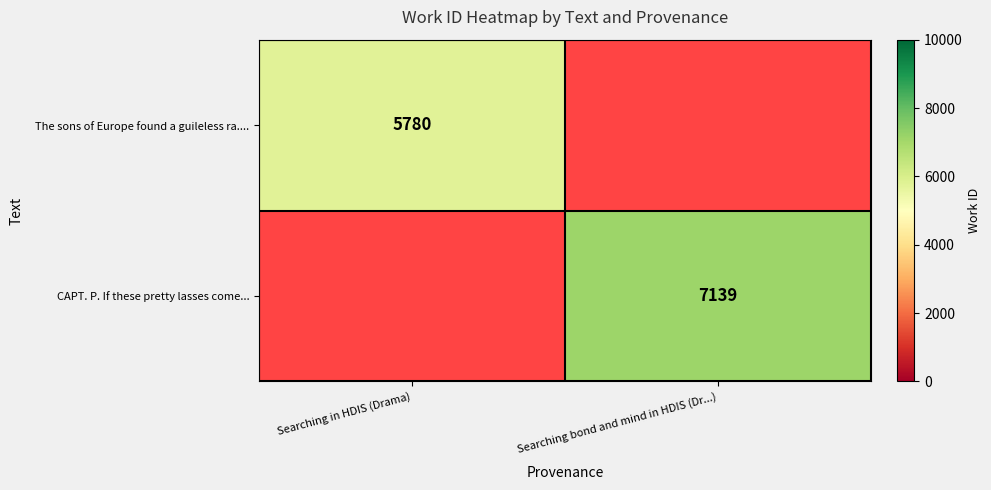

Is it true that The sons of Europe found a guileless ra.... equals 1808 at Searching in HDIS (Drama)?

False